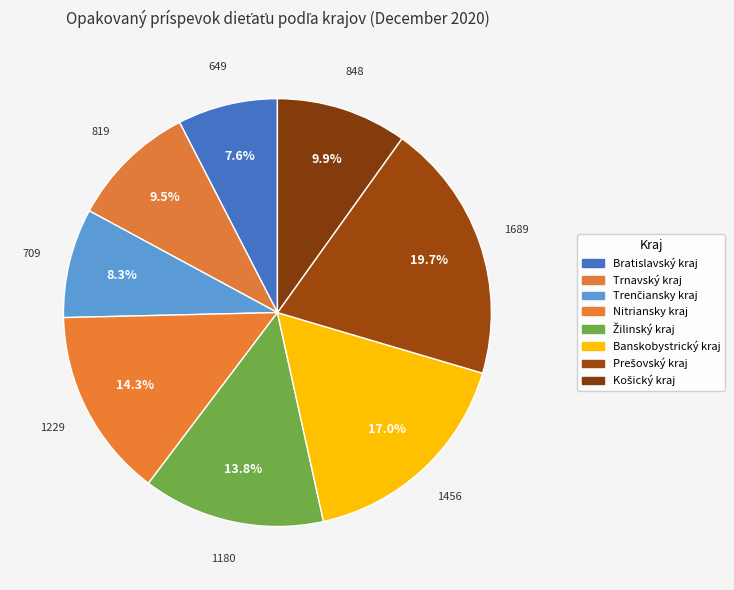

Does Trenčiansky kraj account for over 50% of the chart?

No